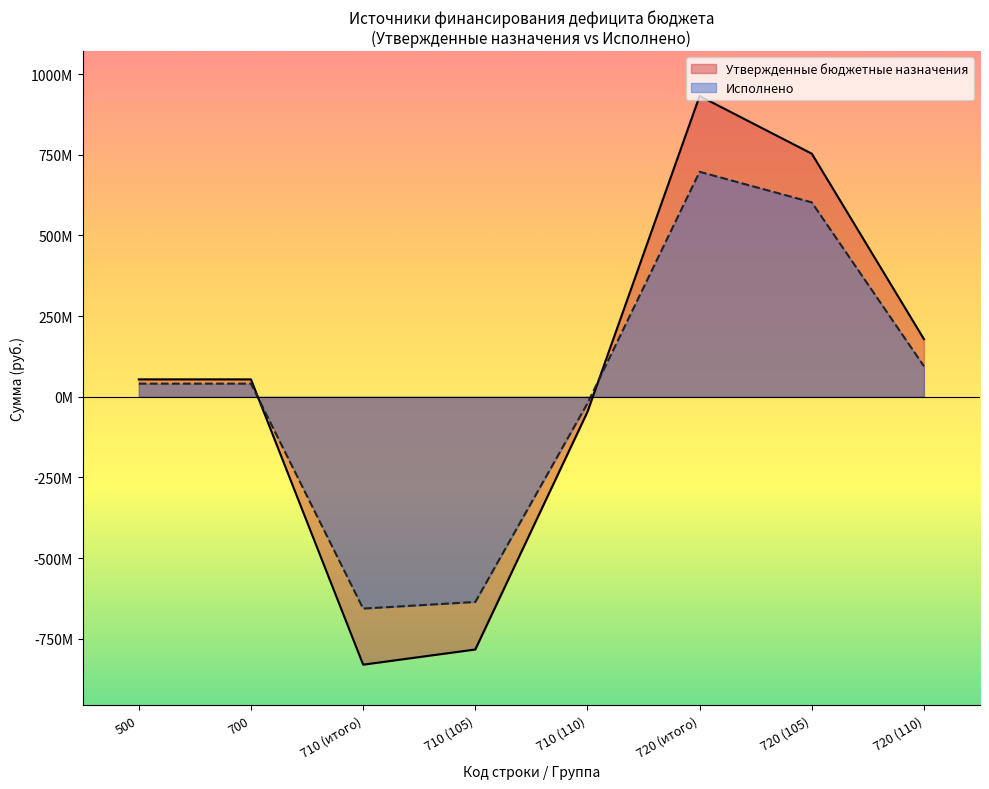

At which category is the sum across all series the highest?

720 (итого)